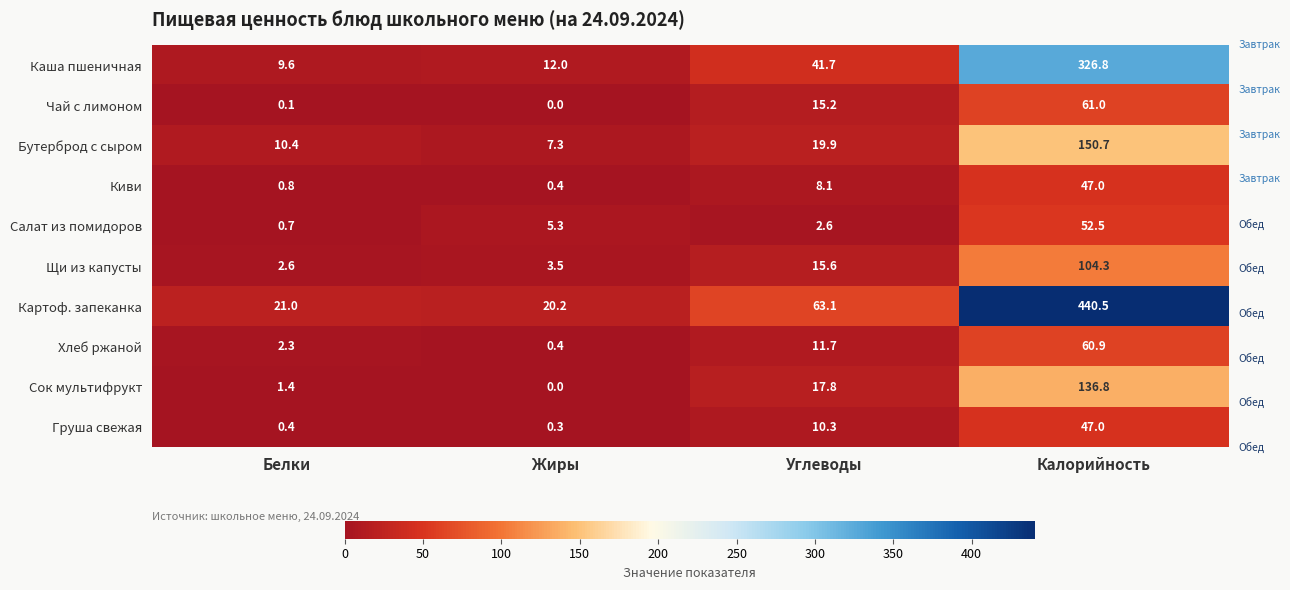

Is the value of Картоф. запеканка at Белки greater than the value of Каша пшеничная at Белки?

Yes